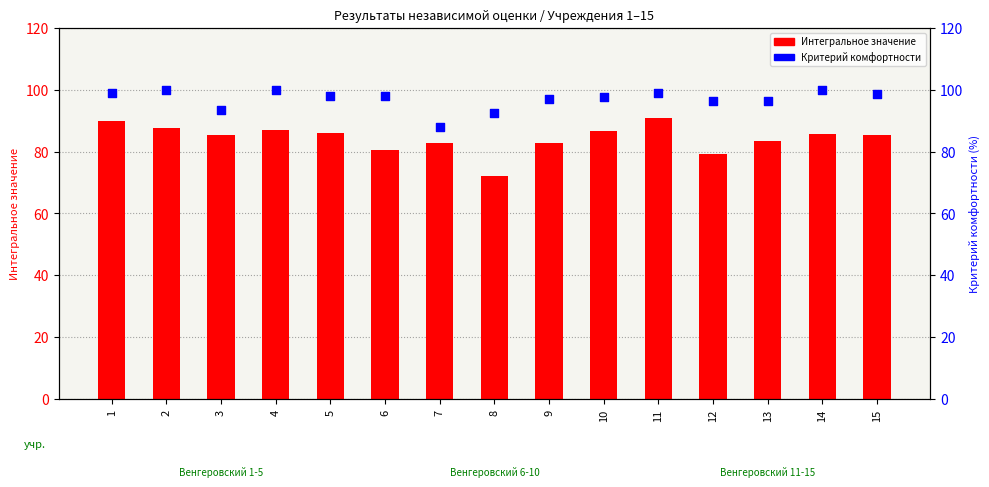

Which series has the largest Y range (max minus min)?

Интегральное значение